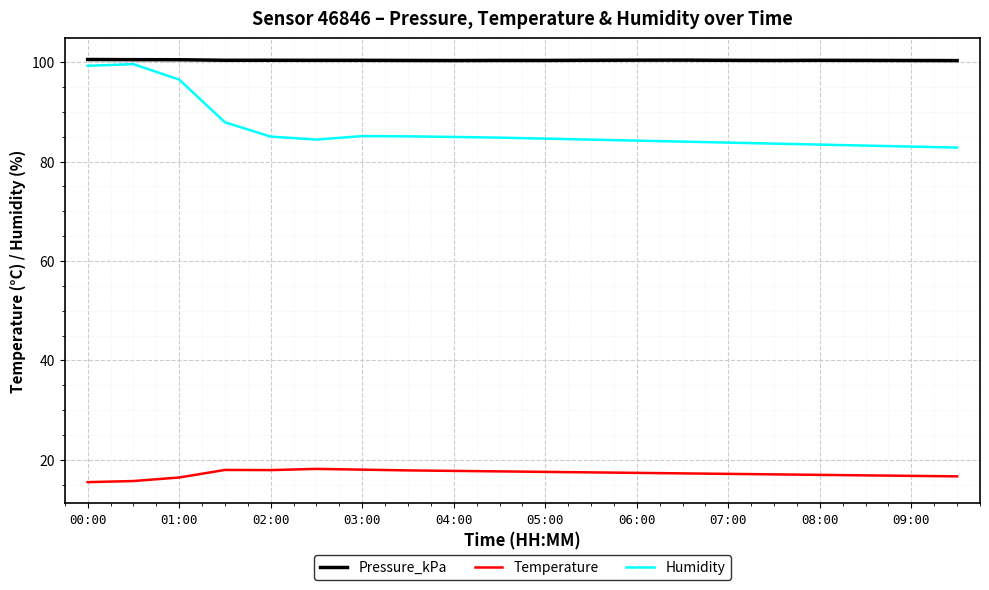

Which series has the widest spread of values?

Humidity